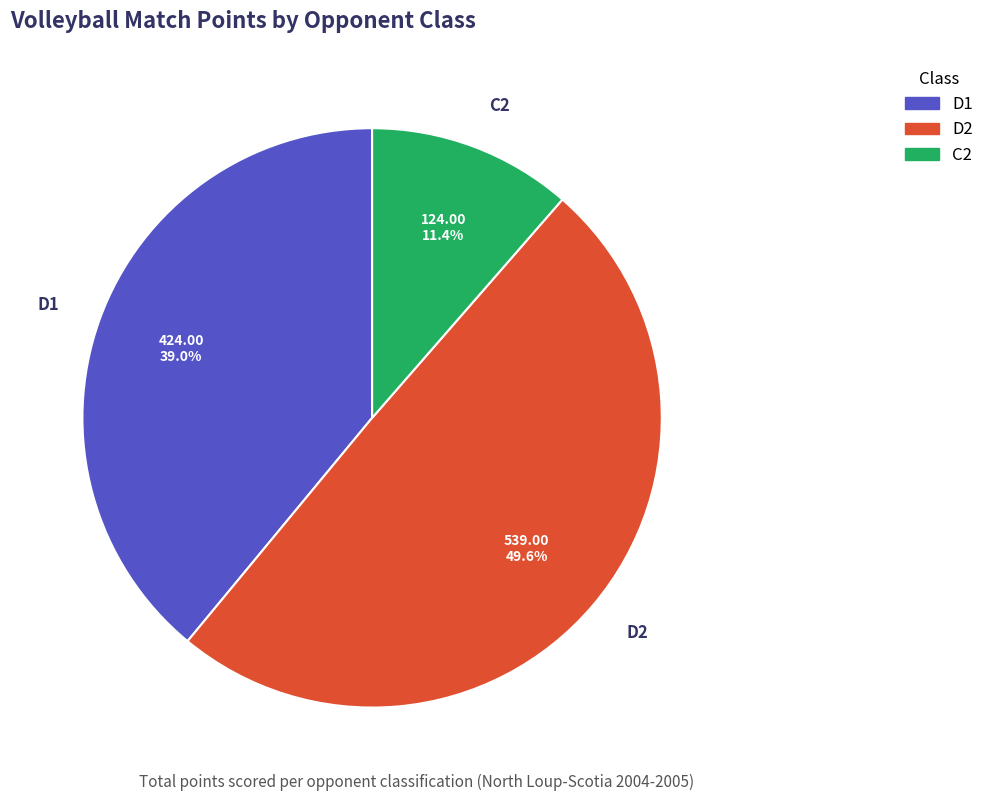

Count the number of slices in the pie.

3